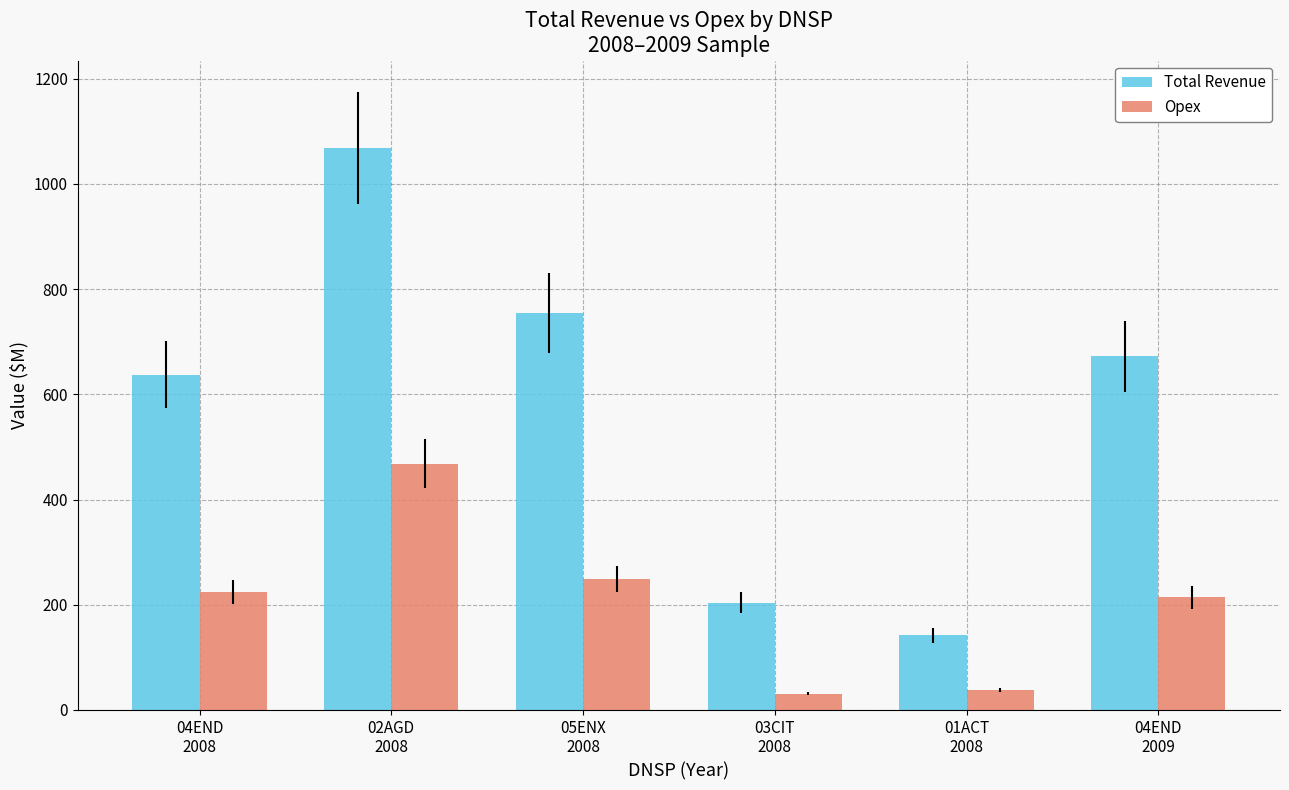

What is the difference between the maximum and second lowest values in the Opex series?

430.2